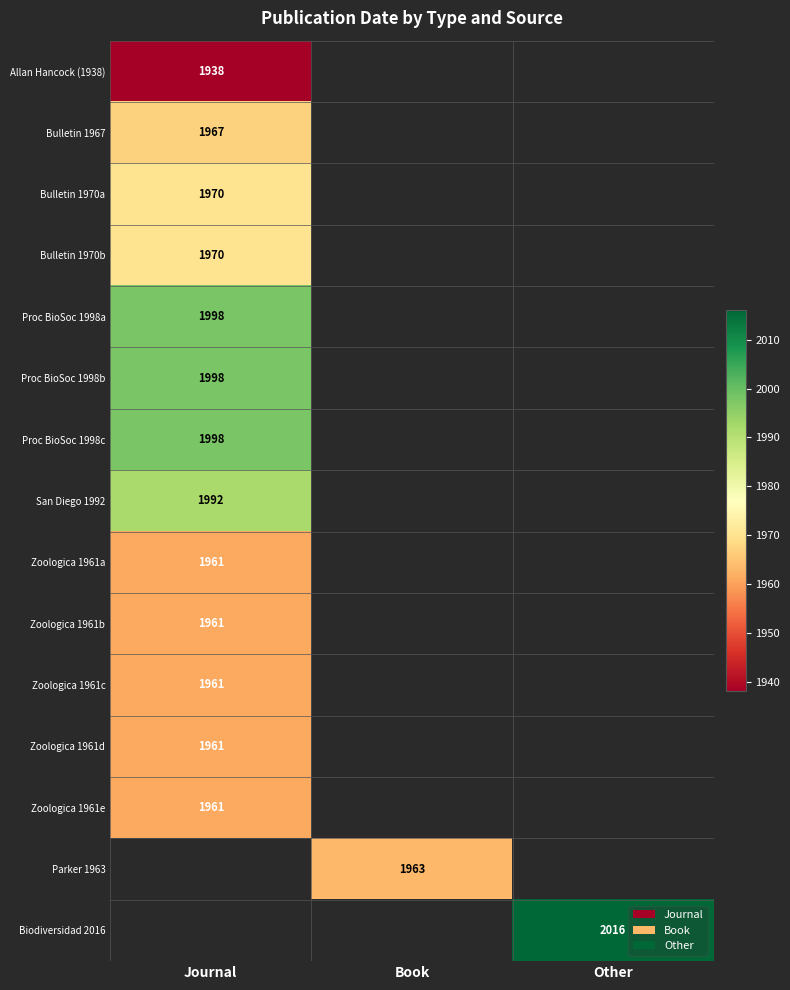

Is it true that Bulletin 1967 equals 883 at Journal?

False